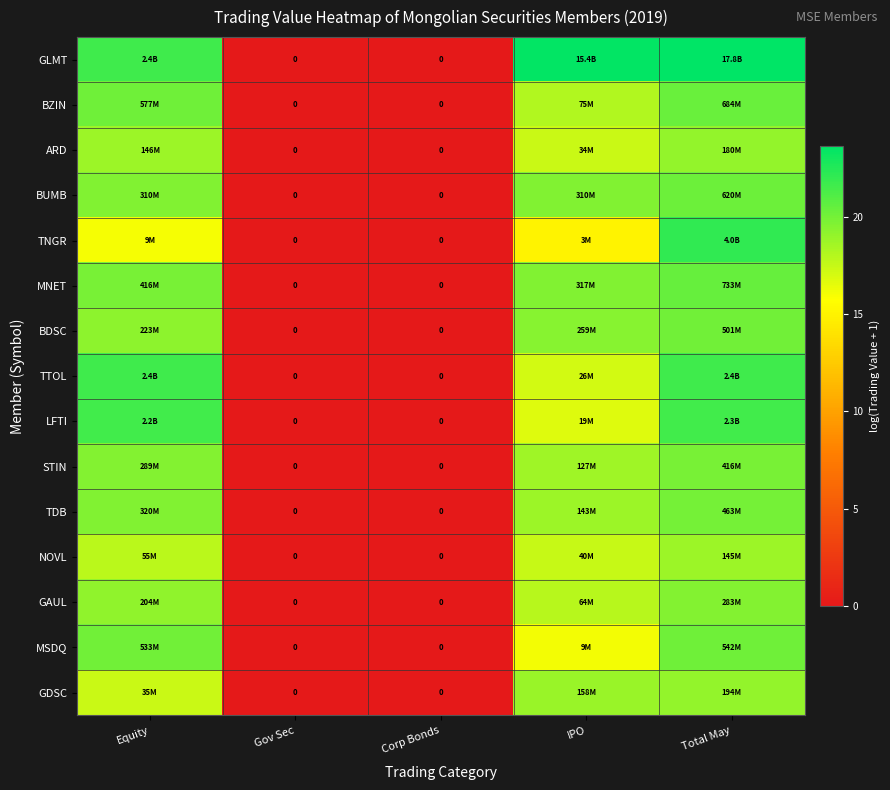

Which series has the largest total across all categories?

GLMT